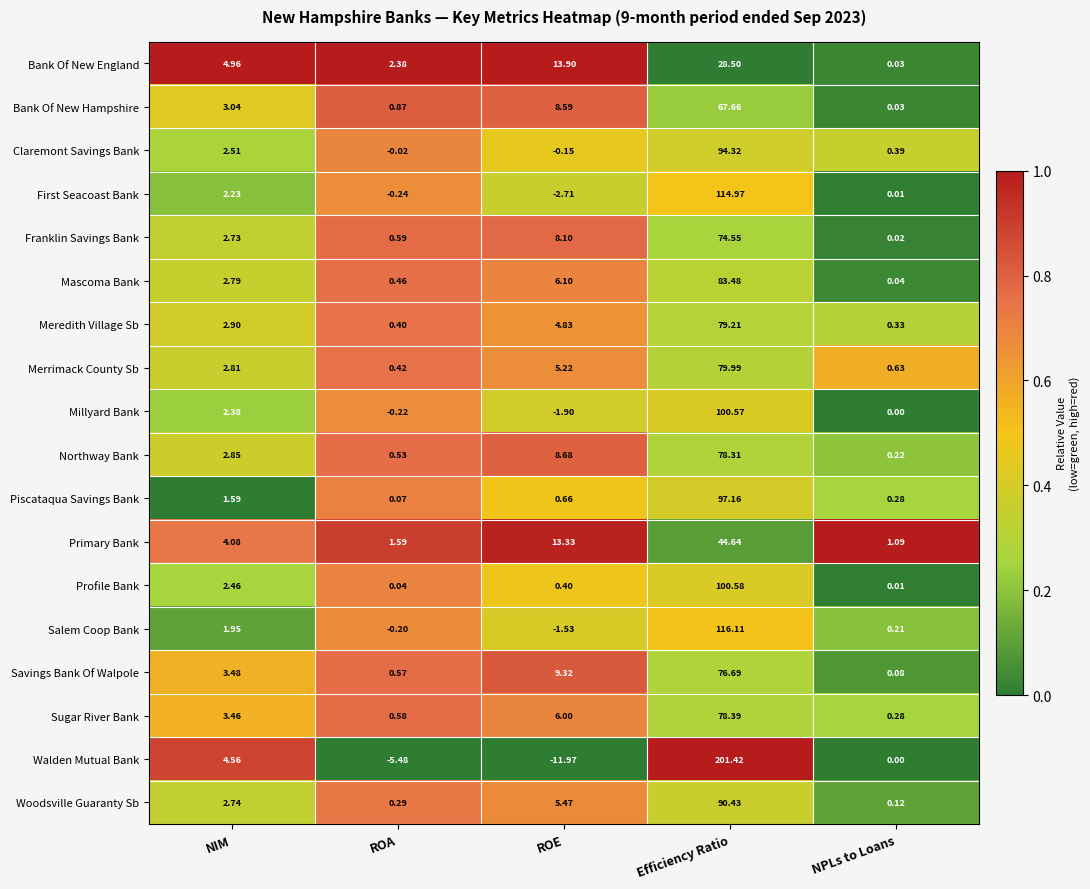

At which label is Meredith Village Sb closest to 39?

ROE